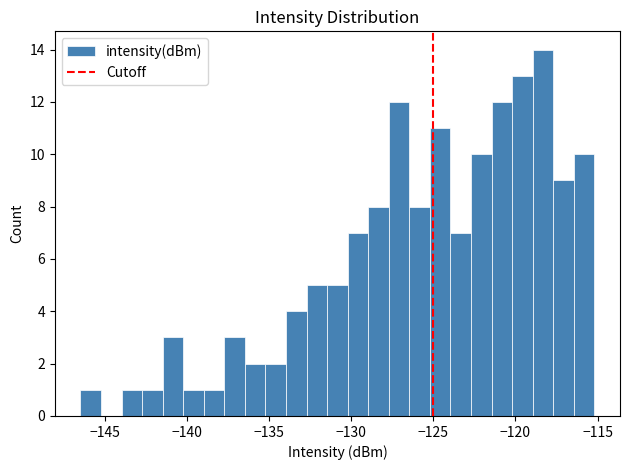

Read against the x-axis, roughly where is the centre of the tallest bar?

-118.5